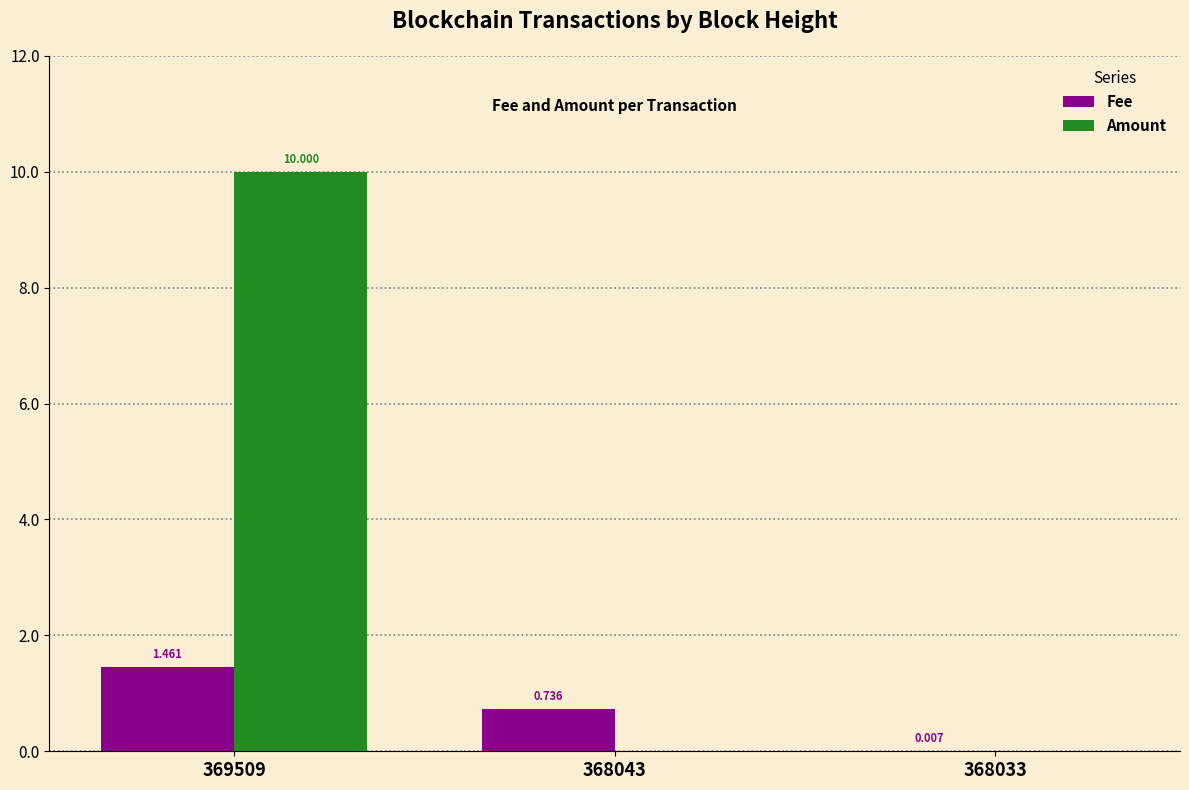

Between 368043 and 368033, which series saw the biggest shift?

Fee